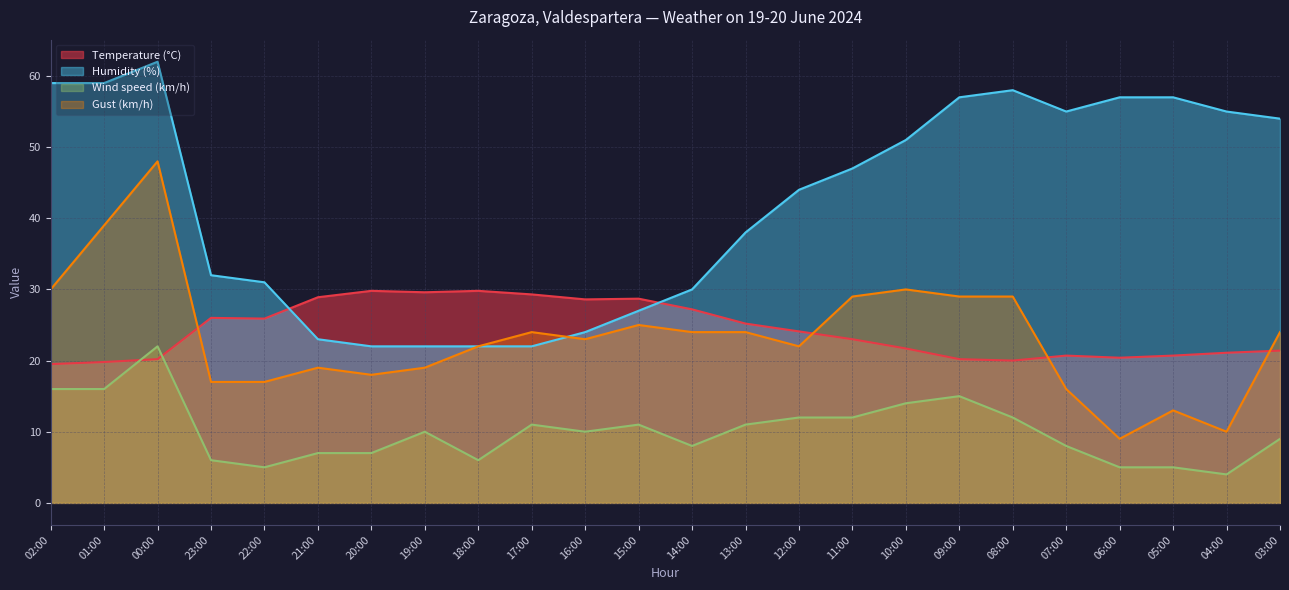

True or false: Temperature (°C) and Gust (km/h) intersect in this chart.

True